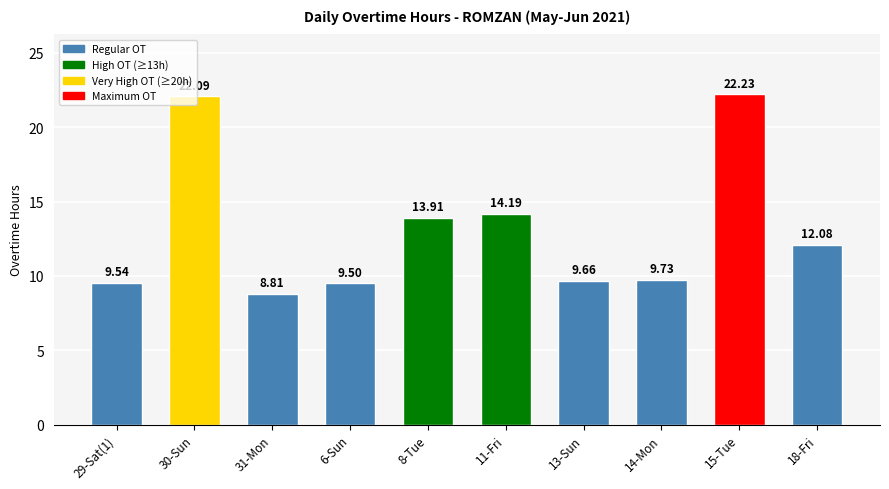

Which category has the lowest value across all series?

31-Mon